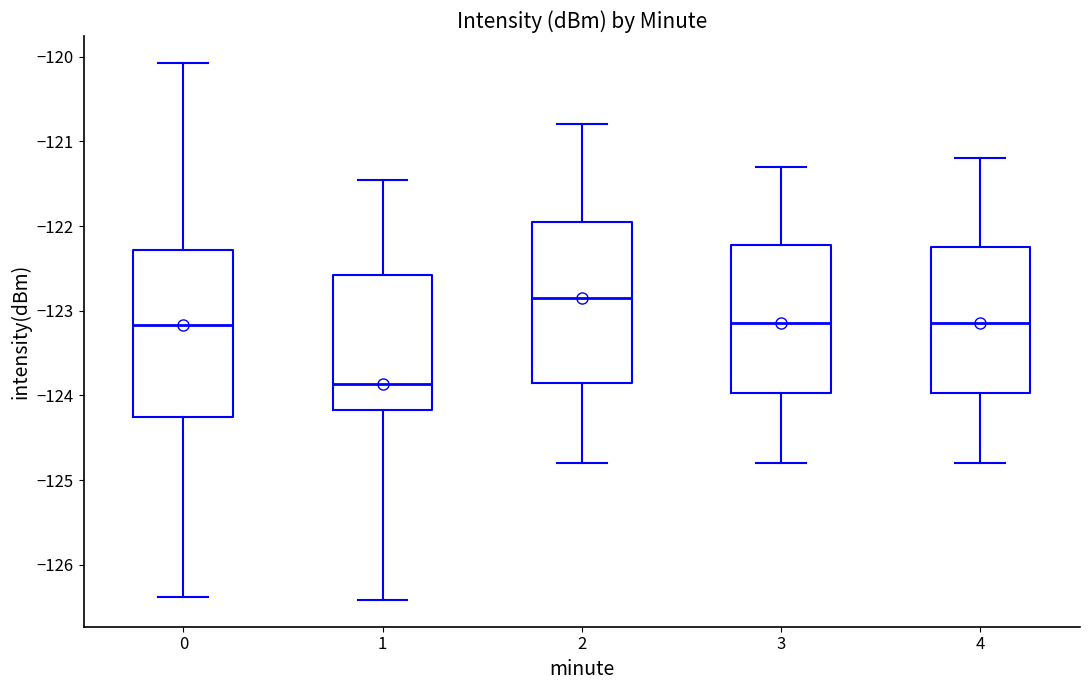

Reading left to right, read every box against the y-axis: the position of its median line, the range the box covers, and the ends of its whiskers. The values are not printed on the chart, so give them approximately, as read against the axis.

0: median -123.2, box -124.3 to -122.3, whiskers -126.4 to -120.1
1: median -123.9, box -124.2 to -122.6, whiskers -126.4 to -121.5
2: median -122.8, box -123.8 to -121.9, whiskers -124.8 to -120.8
3: median -123.1, box -124.0 to -122.2, whiskers -124.8 to -121.3
4: median -123.1, box -124.0 to -122.2, whiskers -124.8 to -121.2